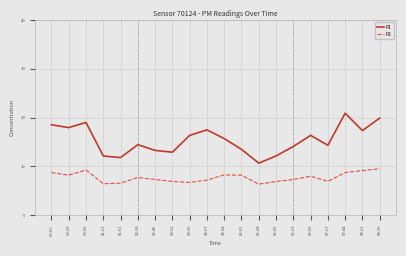

What is the difference between the highest and lowest values at 08:39?

10.4